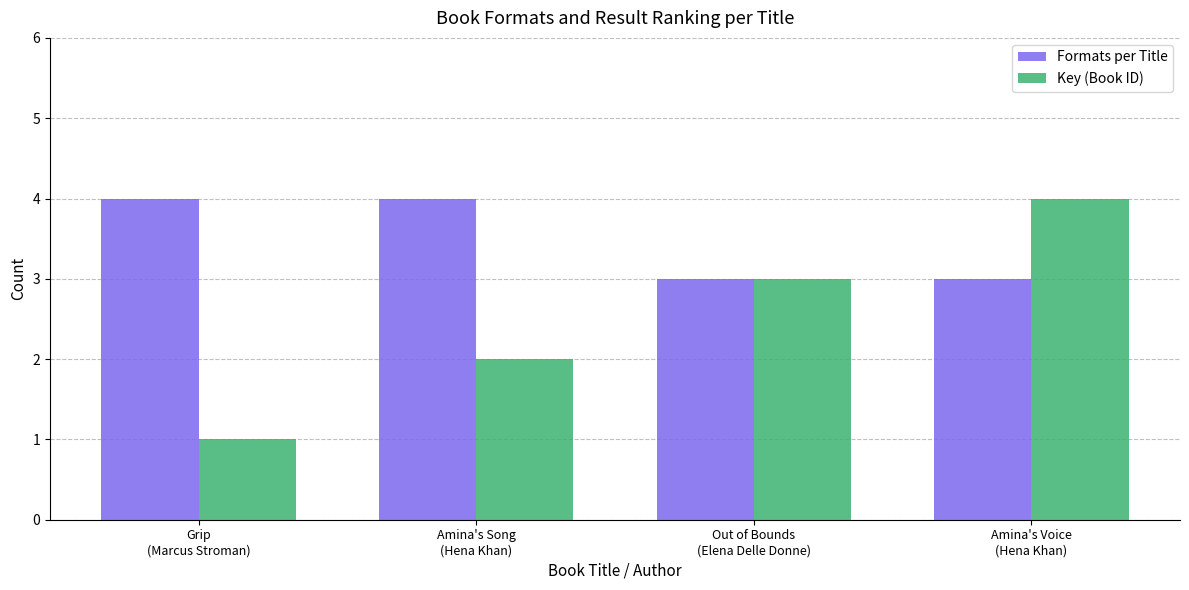

Are the bars horizontal?

No